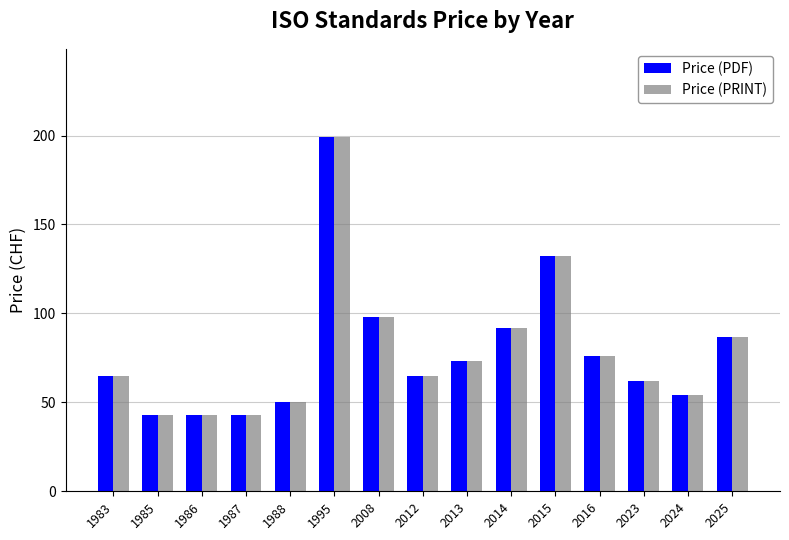

The Price (PDF) series shows 214.2 at 2015. True or false?

False